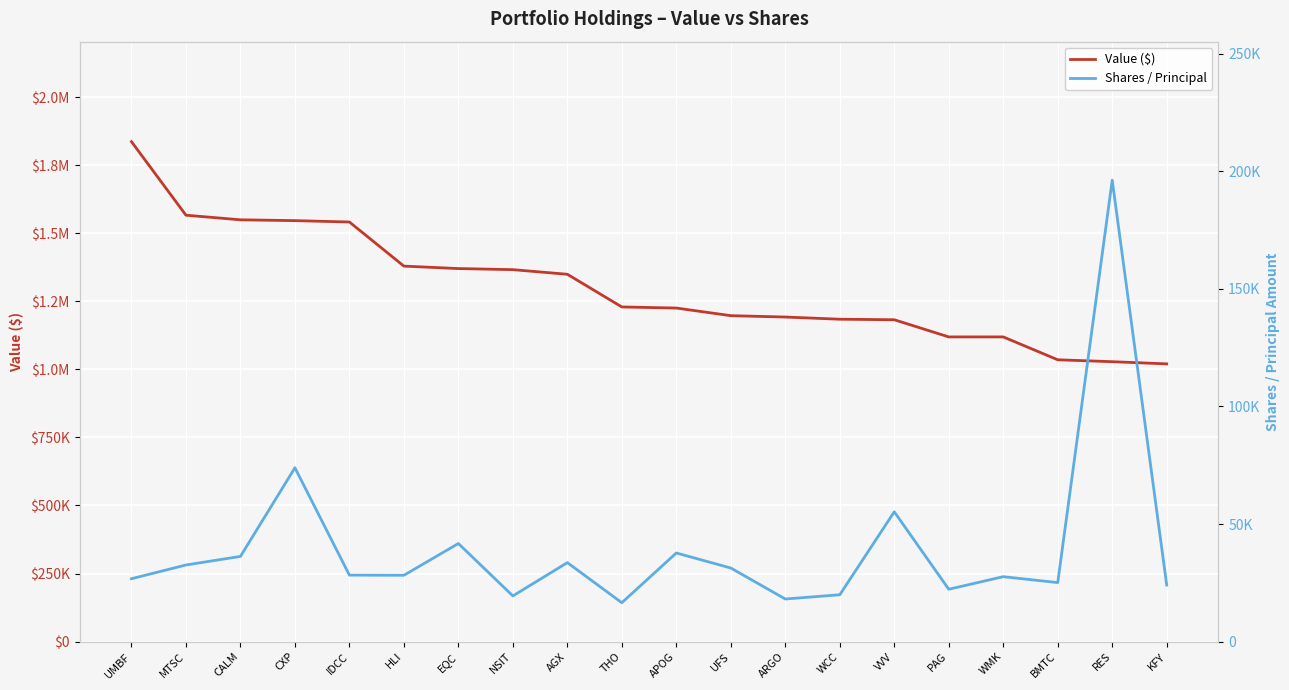

How many values in the Value ($) series exceed 1229000?

9